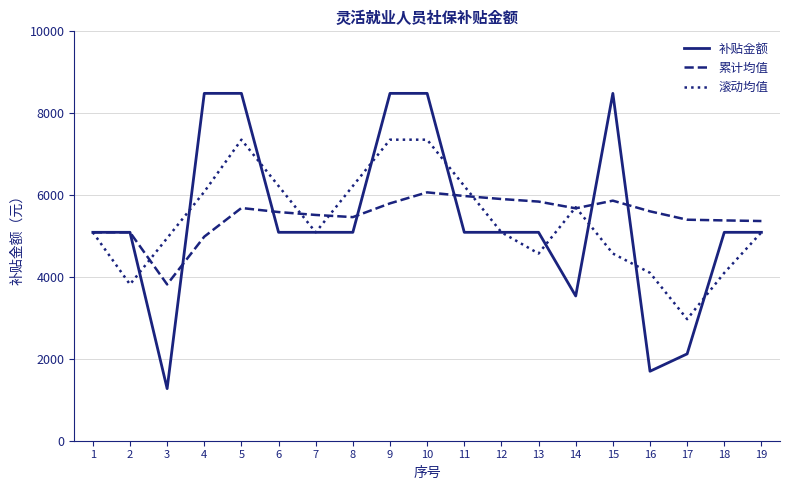

The value of 累计均值 at 1 is 1871.1. True or false?

False